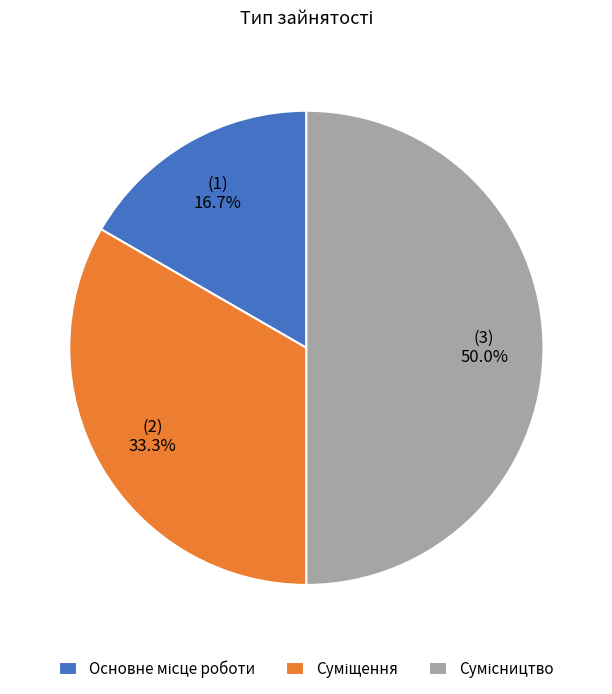

Which slice is the largest?

Сумісництво